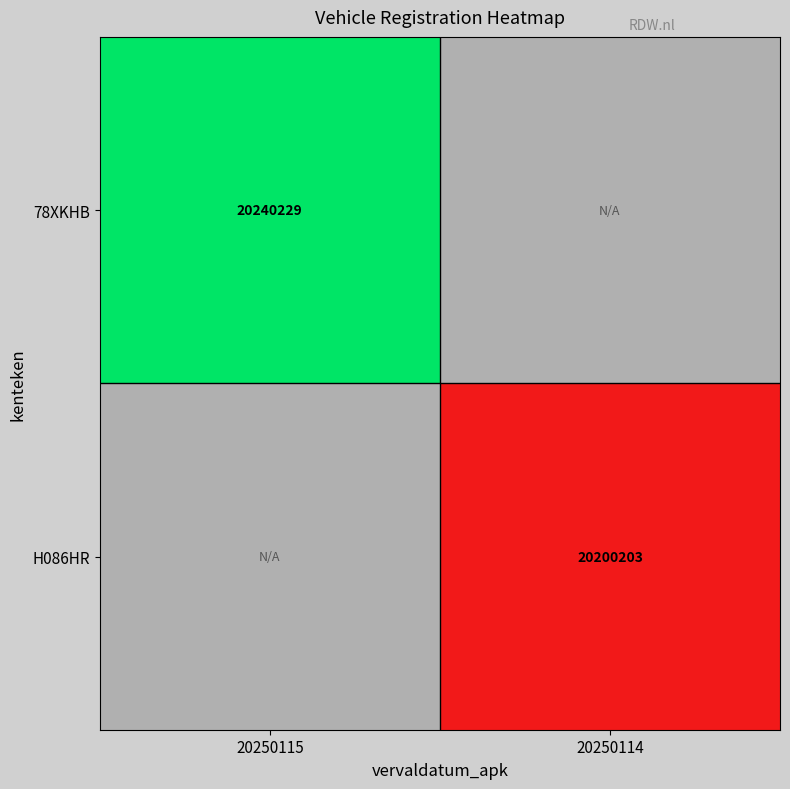

True or false: 78XKHB has a value of 20240229 at 20250115.

True